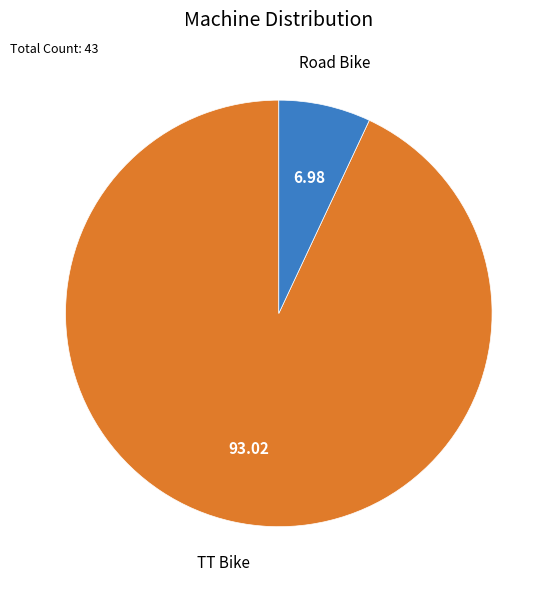

Count the number of slices in the pie.

2